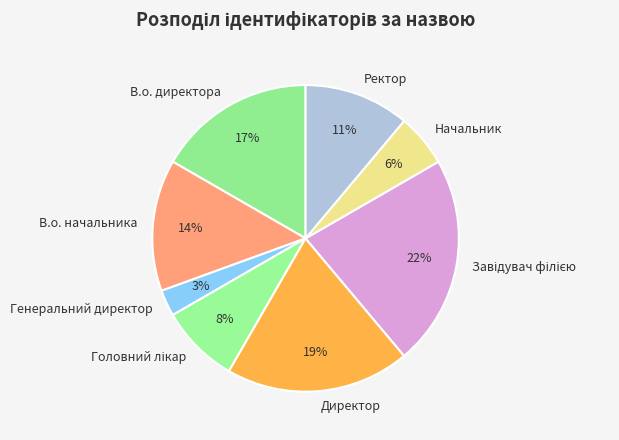

To the nearest percent, what is the average slice percentage?

12%